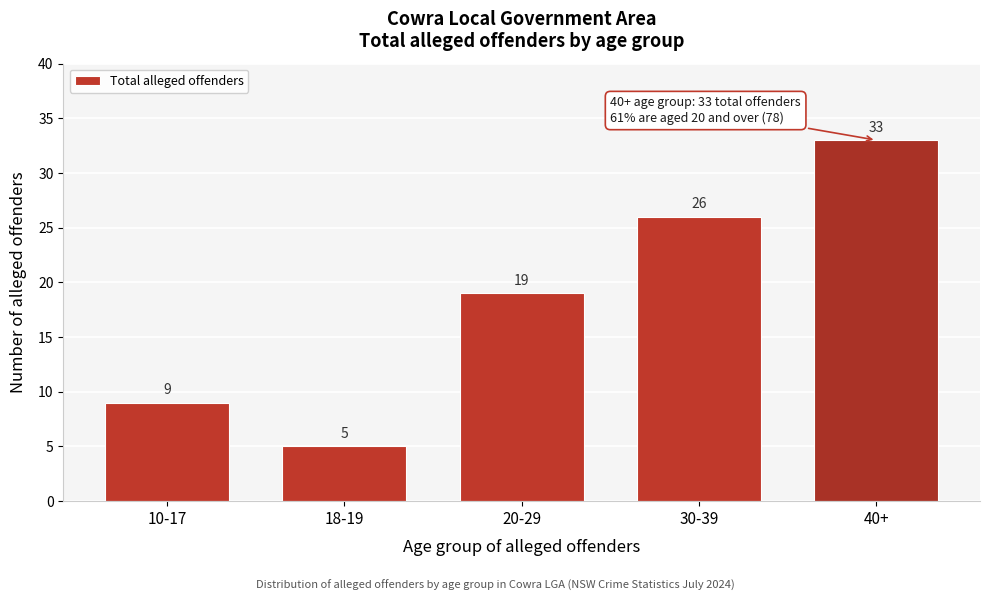

Reading right to left, transcribe all the data shown in this chart.

33	26	19	5	9